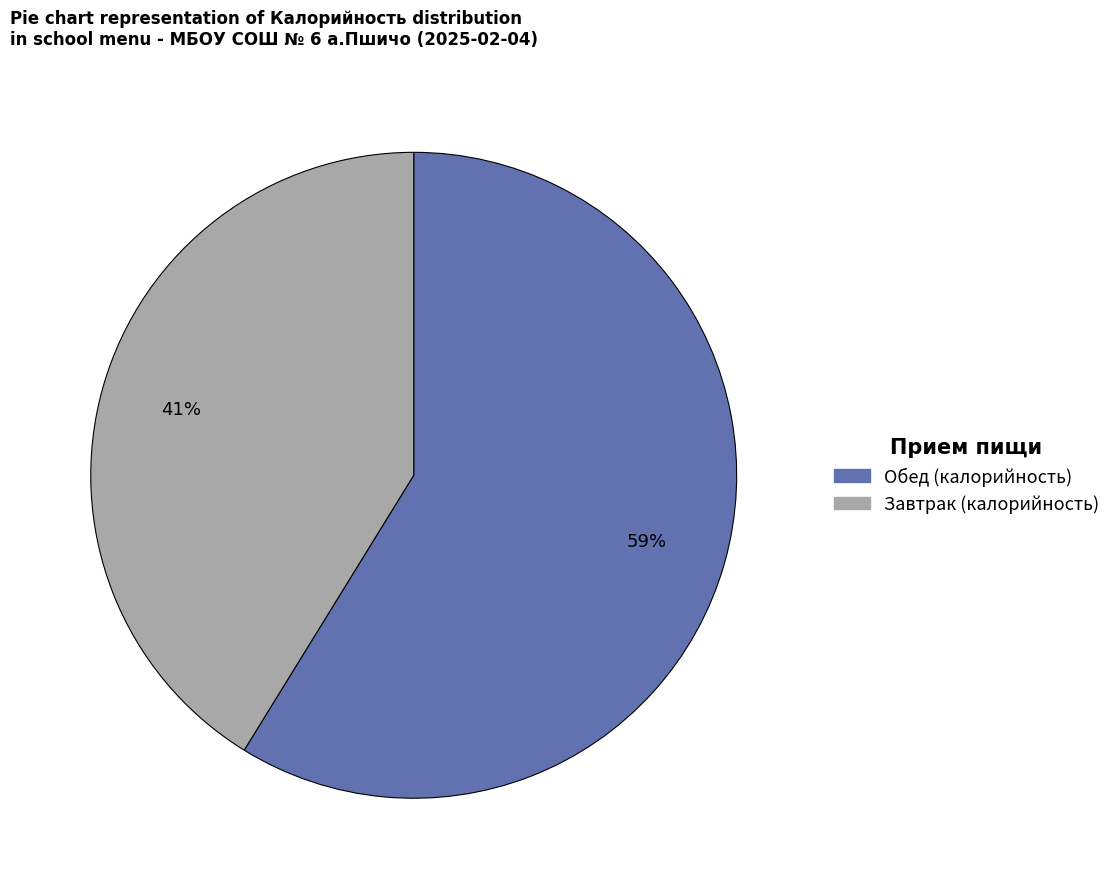

Does any single category account for the majority?

Yes